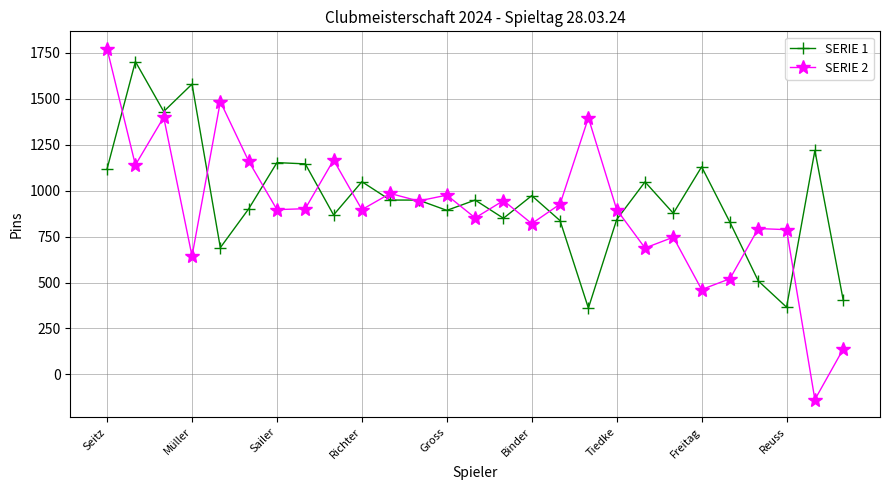

What is the value of the SERIE 2 point at the 19th from the left?

897